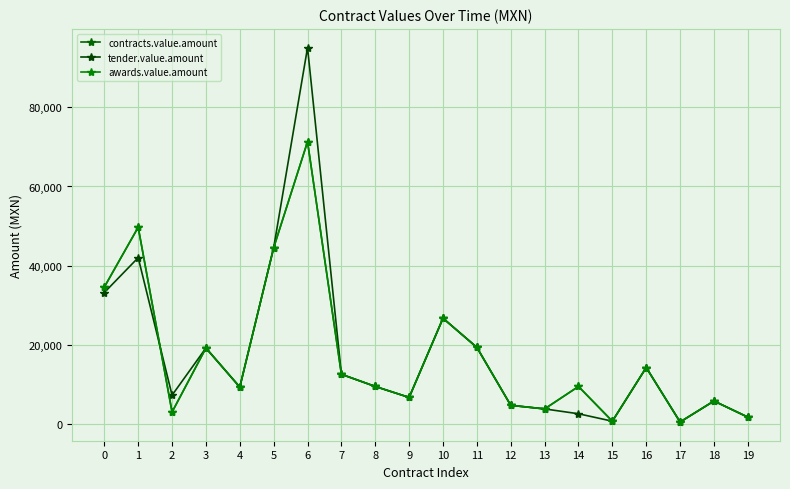

Is this an area chart (filled region under the line)?

No